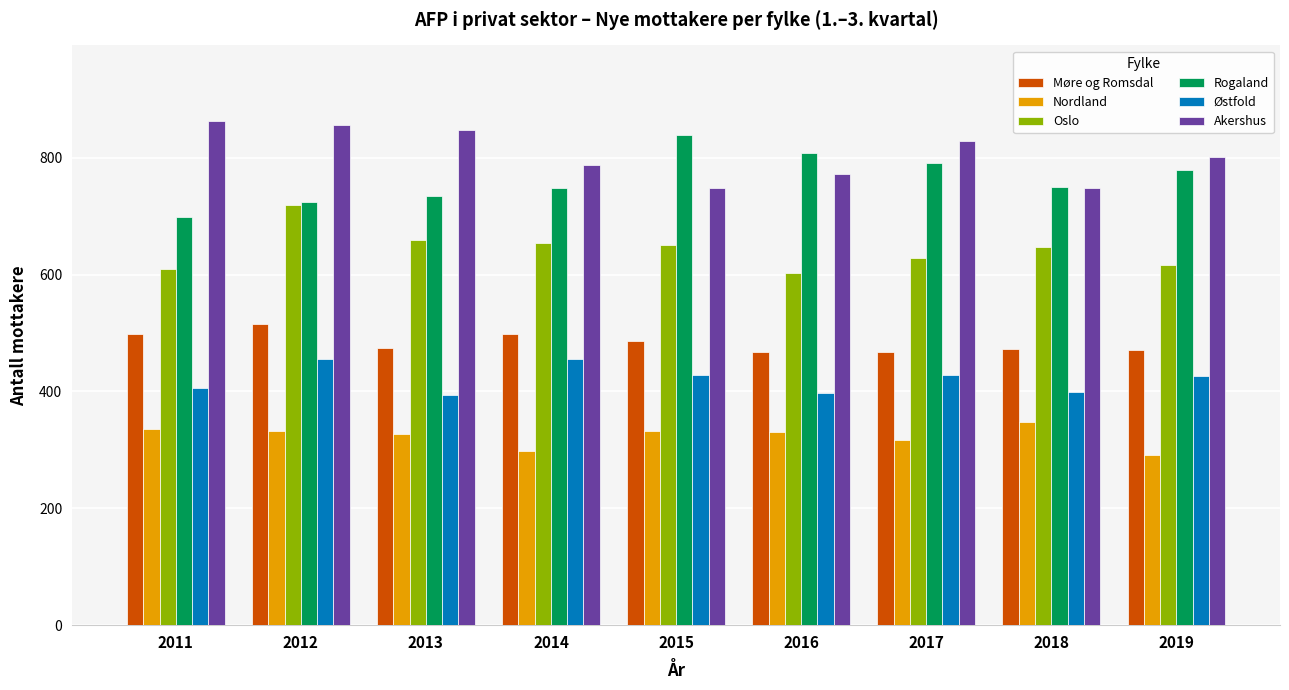

At 2011, list the series in order from largest to smallest.

Akershus, Rogaland, Oslo, Møre og Romsdal, Østfold, Nordland